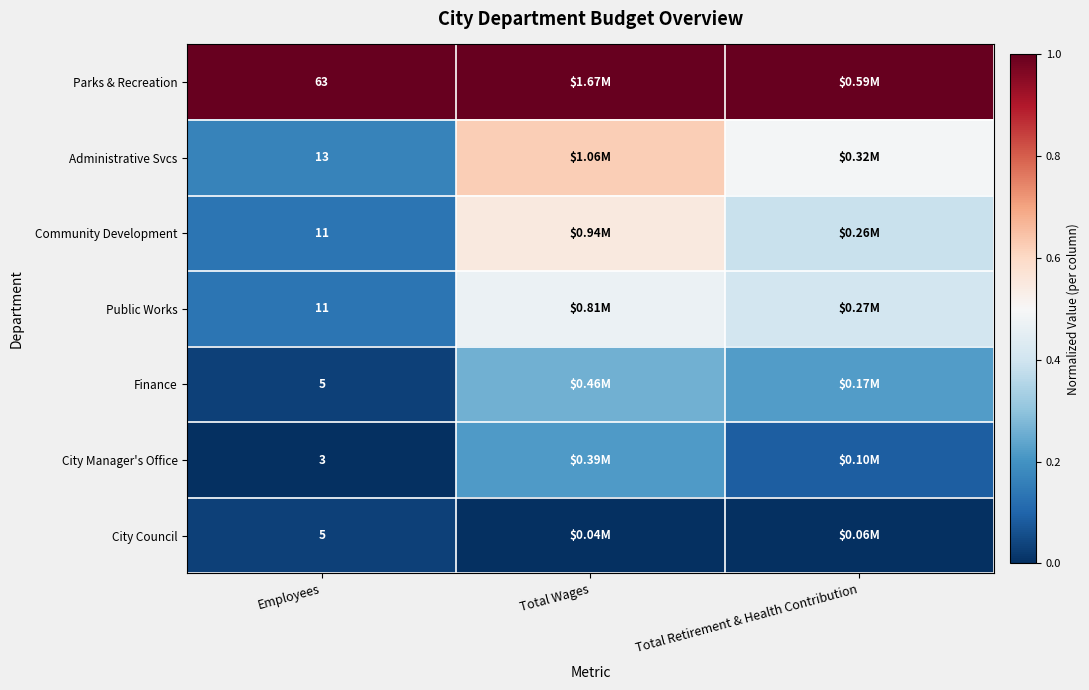

What is the average value of the Parks & Recreation series?

1.0